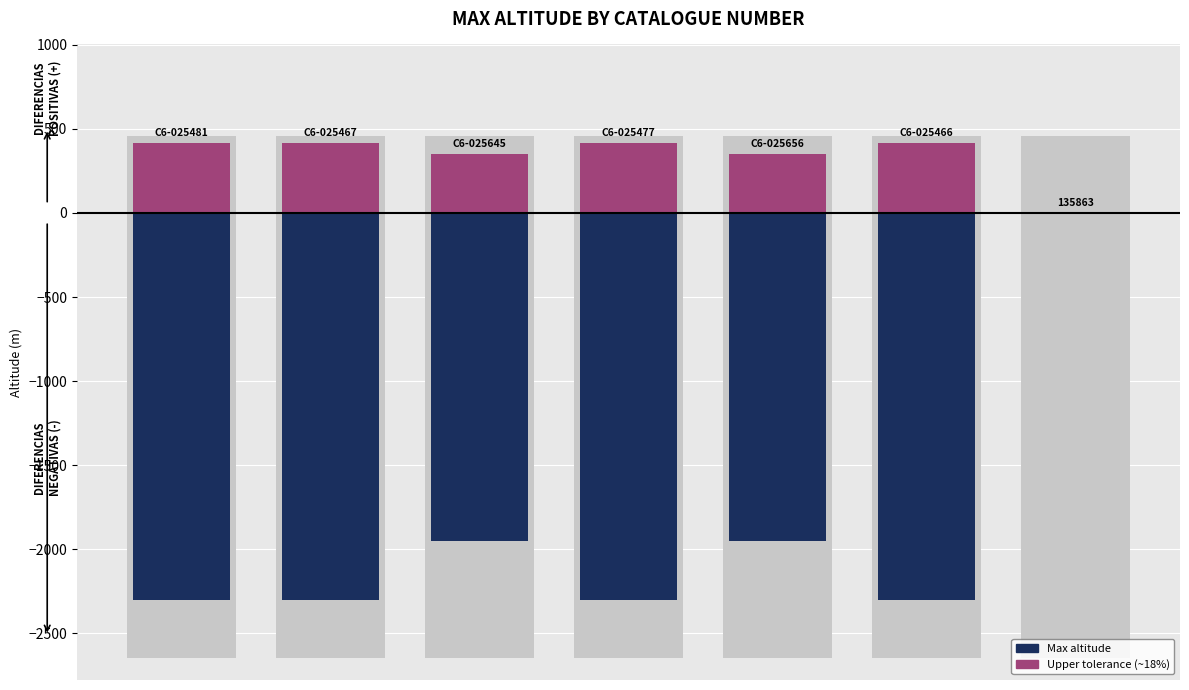

List the labels in order of Upper tolerance value, largest first.

0, 1, 3, 5, 2, 4, 6